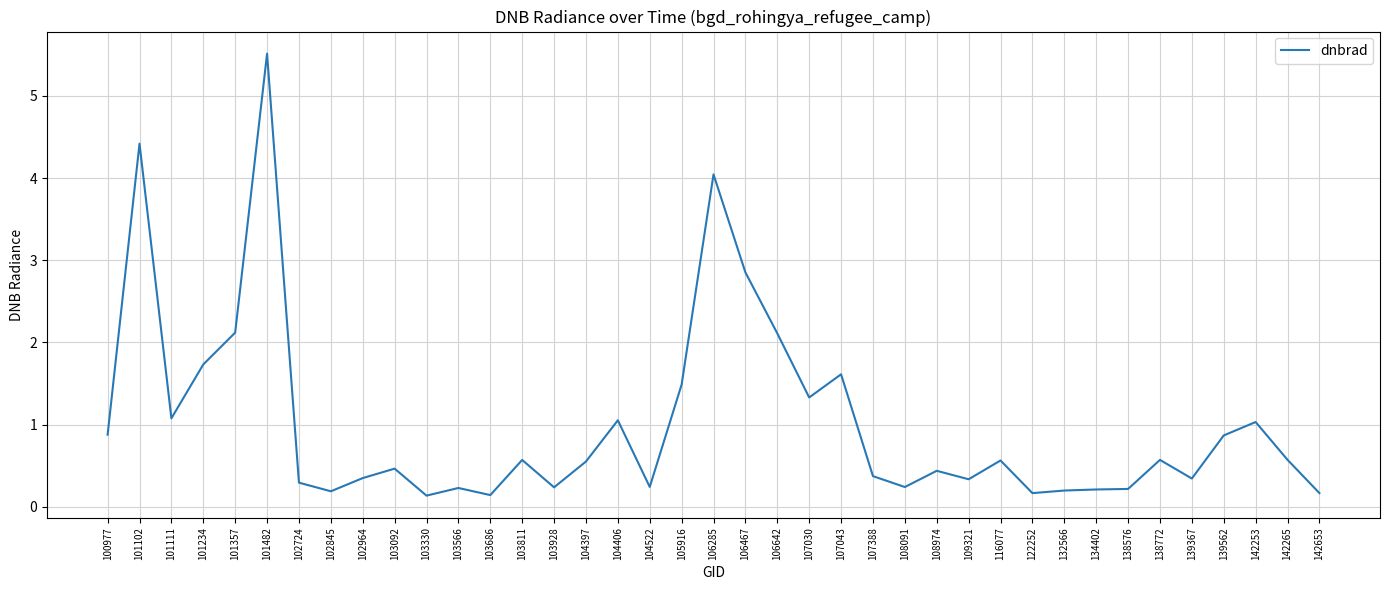

What is the maximum value shown in the chart?

5.5